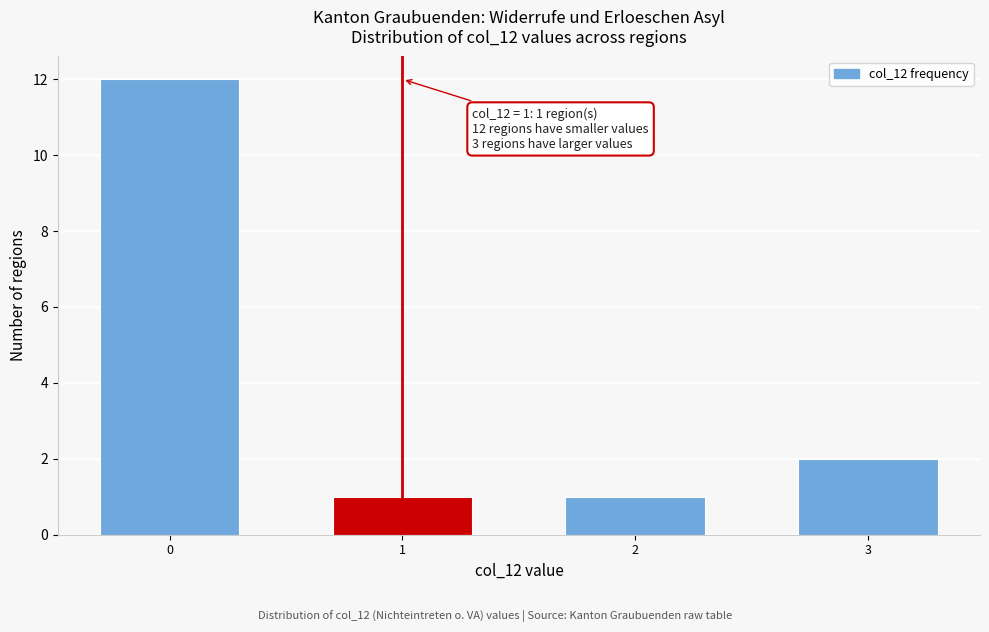

Reading right to left, list all the values displayed in this chart.

2	1	1	12